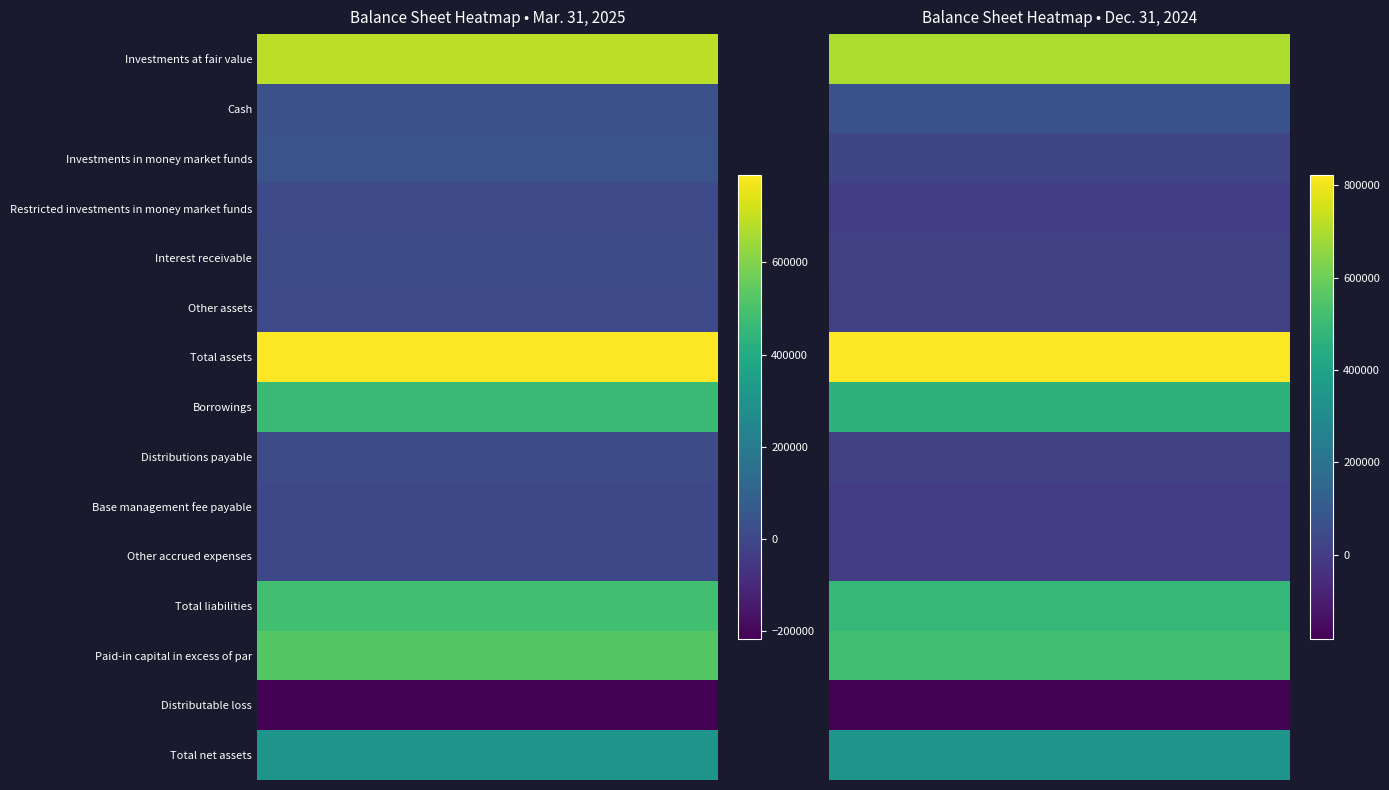

Count the number of data series in this chart.

15